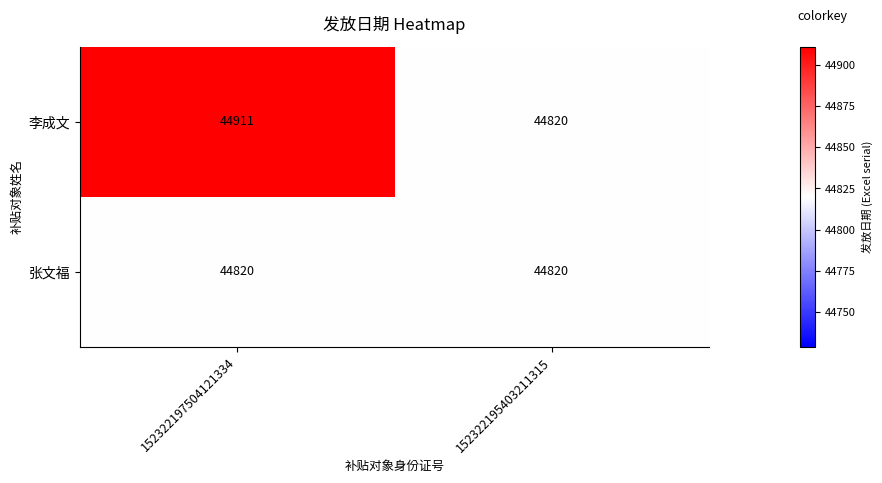

Rank the series by their average value, from highest to lowest.

李成文, 张文福